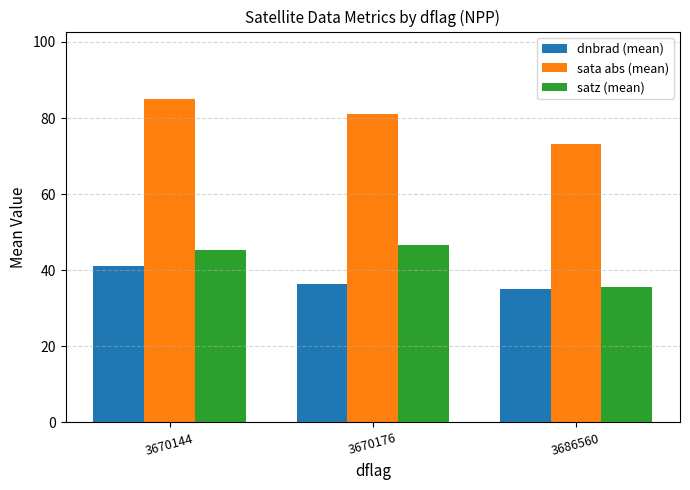

How many distinct data groups are displayed?

3